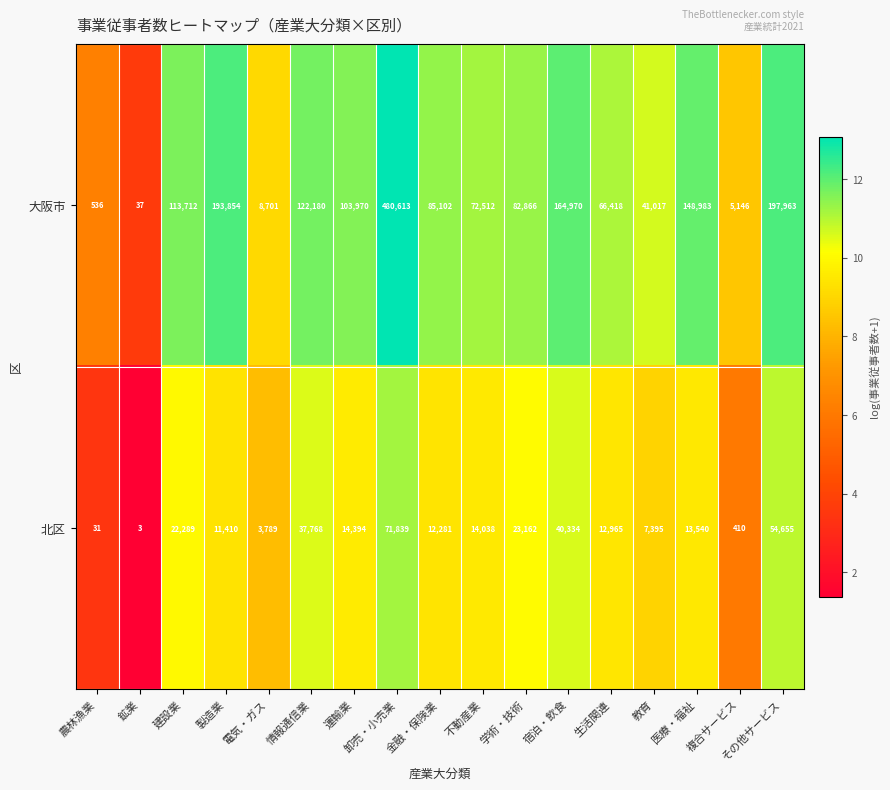

Which series has the largest range (max minus min)?

大阪市